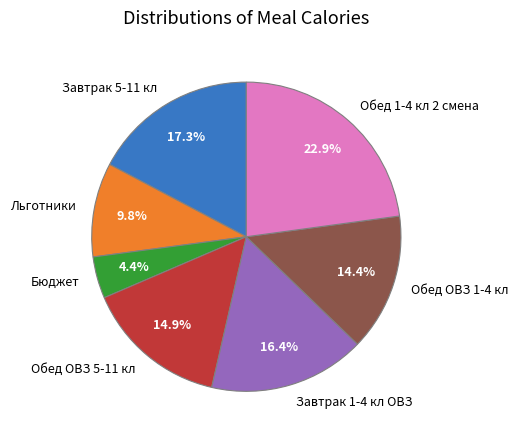

Between Обед ОВЗ 1-4 кл and Обед ОВЗ 5-11 кл, which is larger?

Обед ОВЗ 5-11 кл